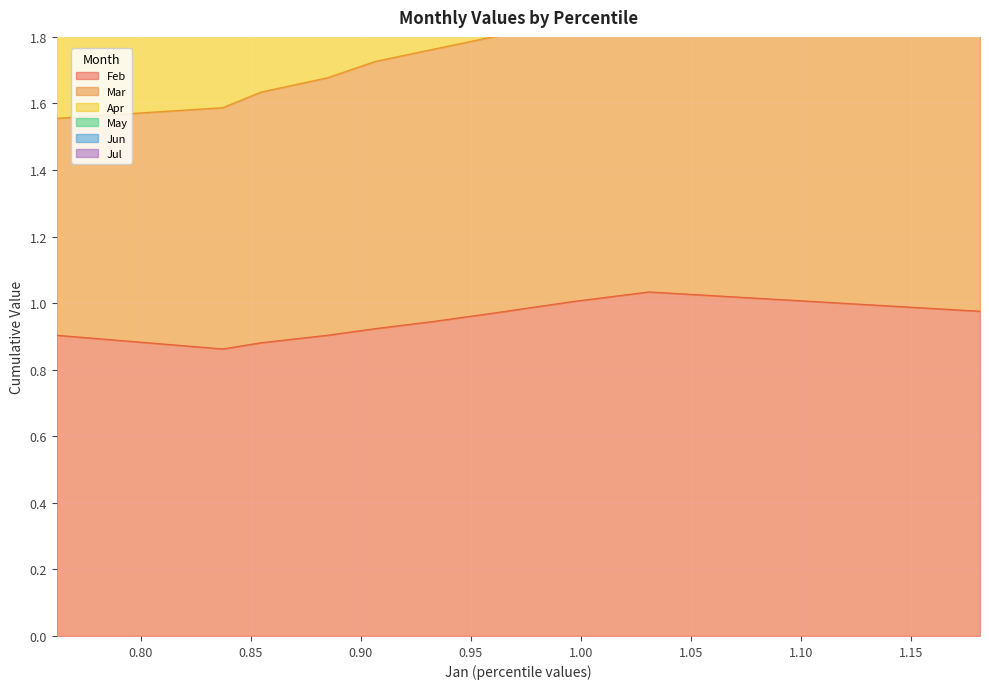

Which series has the widest spread of values?

Mar